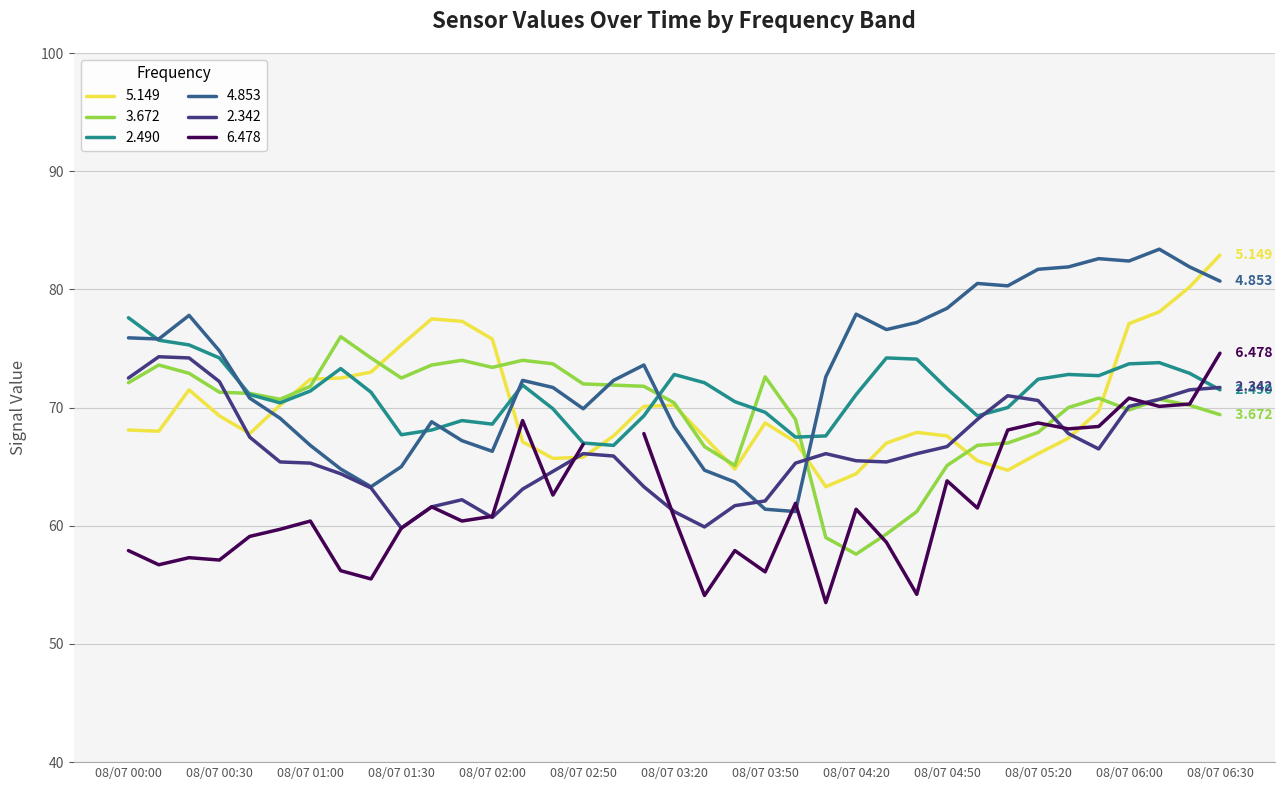

True or false: 4.853 and 5.149 intersect in this chart.

True